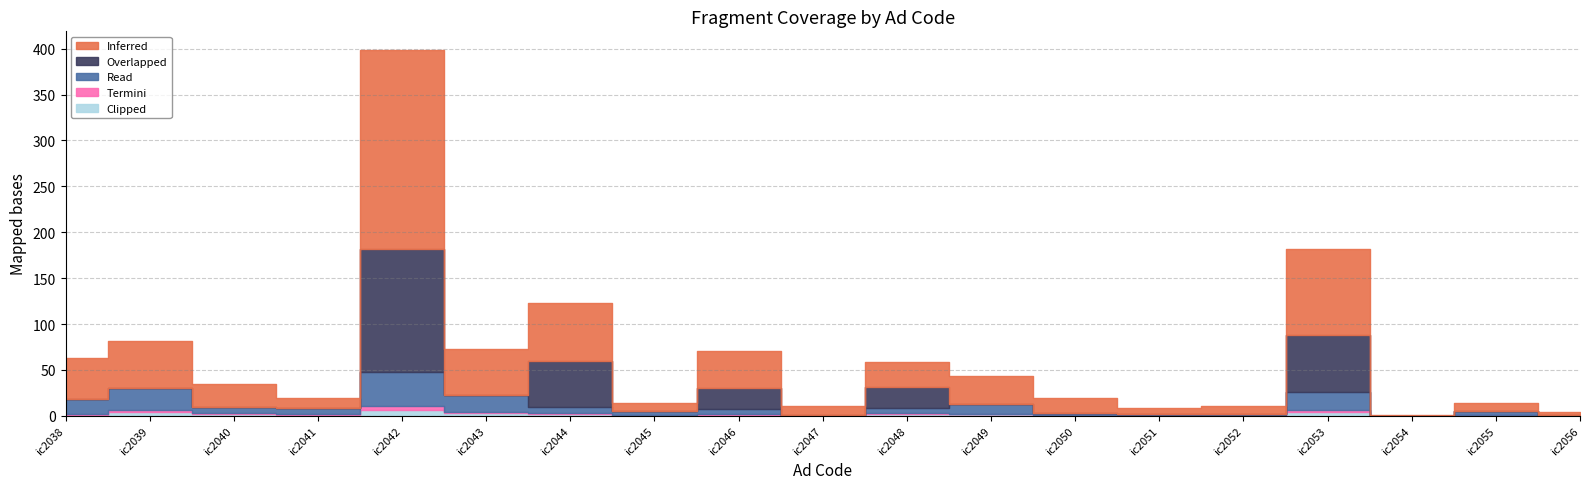

How many values in the Inferred series exceed 25?

9